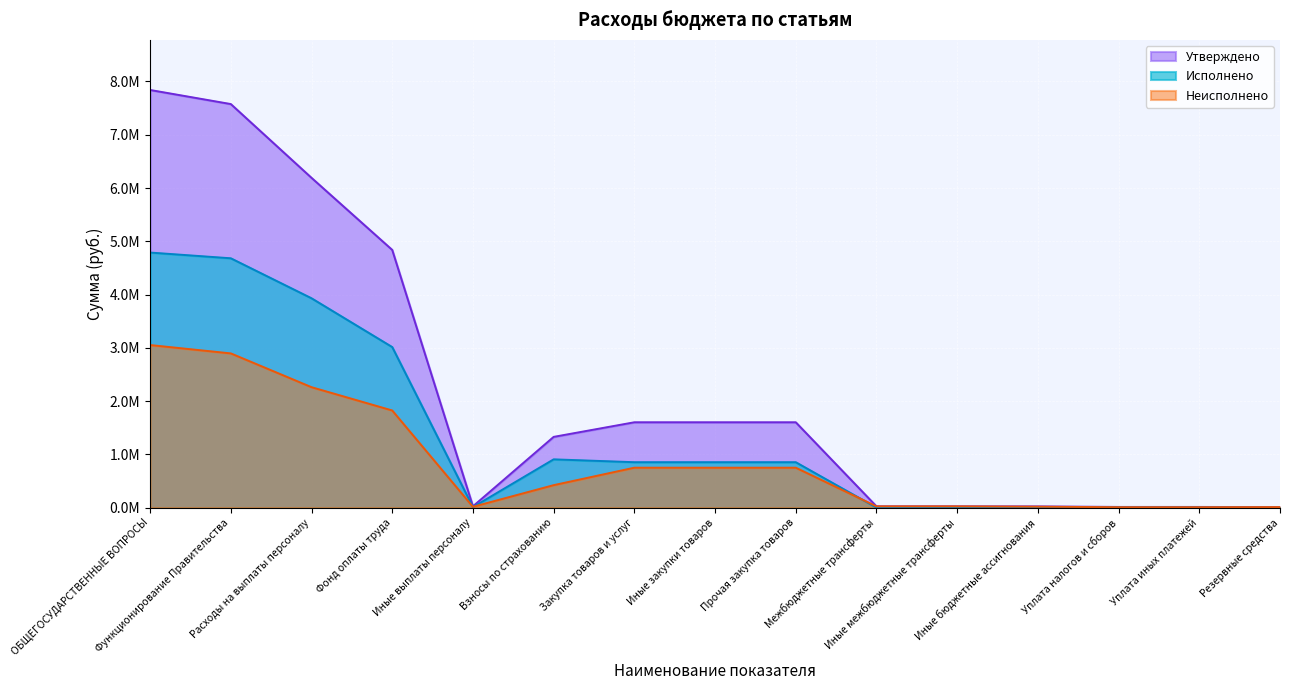

At how many categories does at least one series exceed 4917952?

3